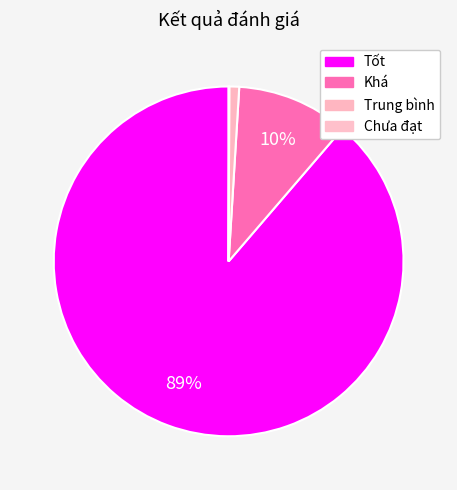

Rank the categories by value from lowest to highest.

Chưa đạt, Trung bình, Khá, Tốt